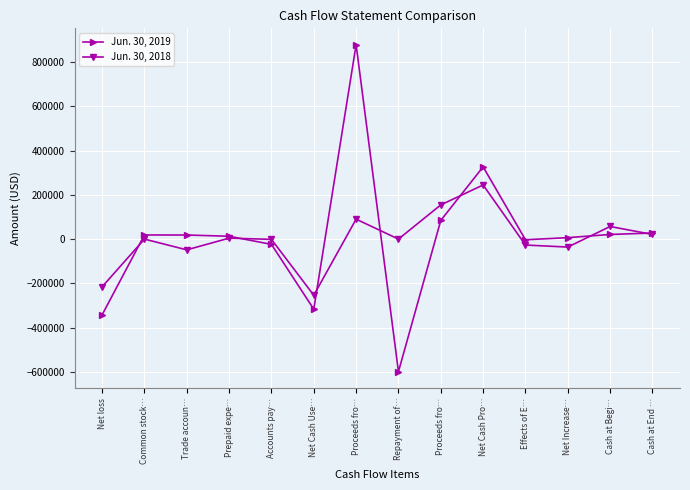

List the labels in order of Jun. 30, 2018 value, smallest first.

Net Cash Use…, Net loss, Trade accoun…, Net Increase…, Effects of E…, Accounts pay…, Common stock…, Repayment of…, Prepaid expe…, Cash at End …, Cash at Begi…, Proceeds fro…, Proceeds fro…, Net Cash Pro…